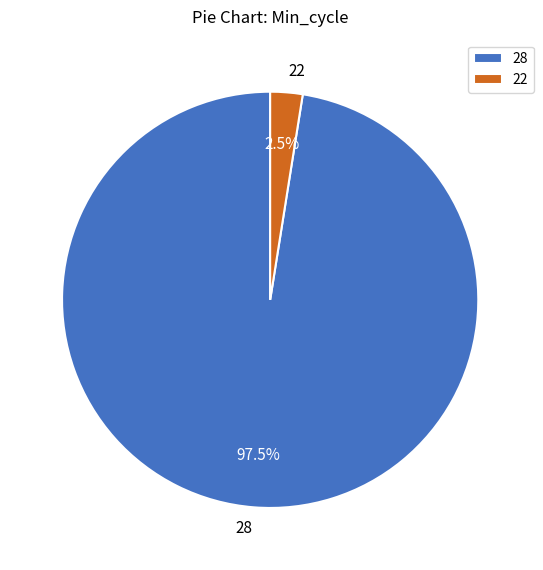

What portion of the pie excludes 28?

2.5%